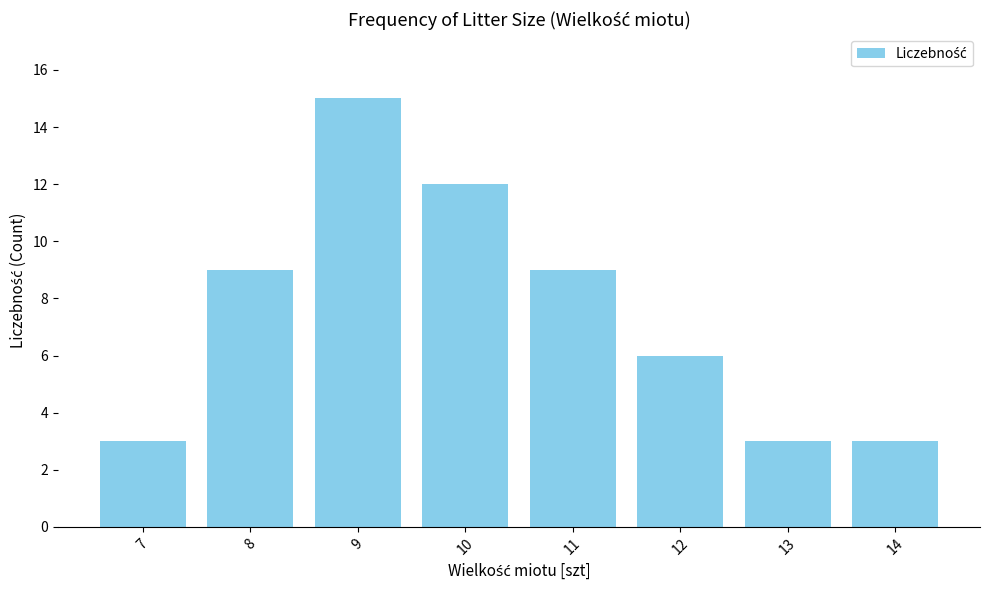

What value does the data have at 10, to the nearest 5?

10